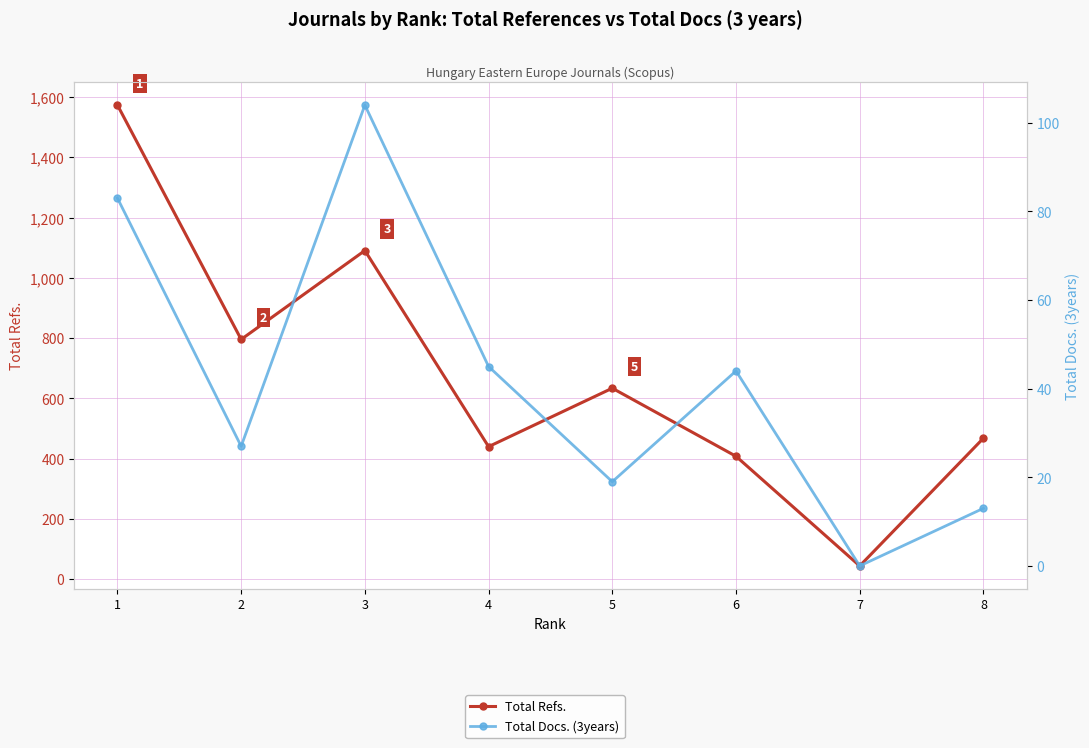

Which series has the largest range (max minus min)?

Total Refs.